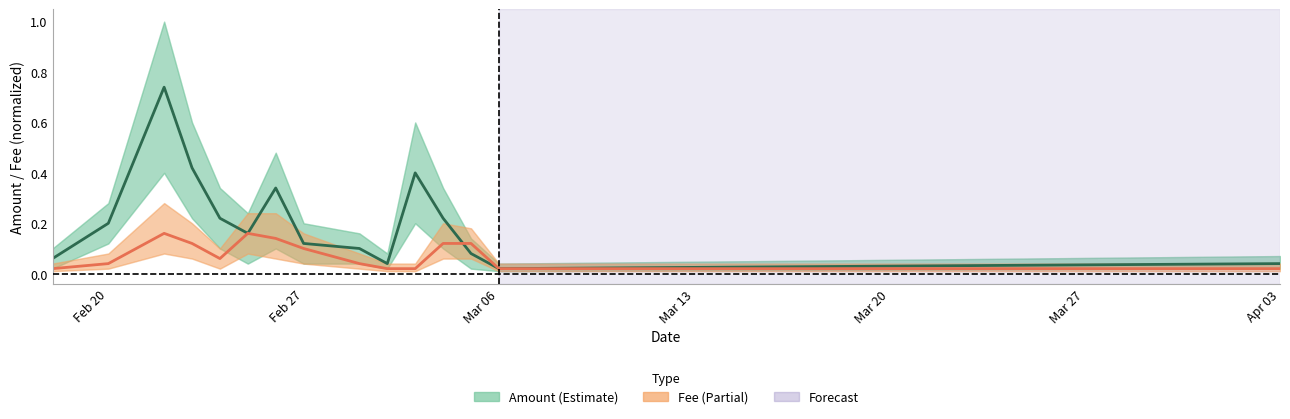

Which series has the largest total across all categories?

Amount